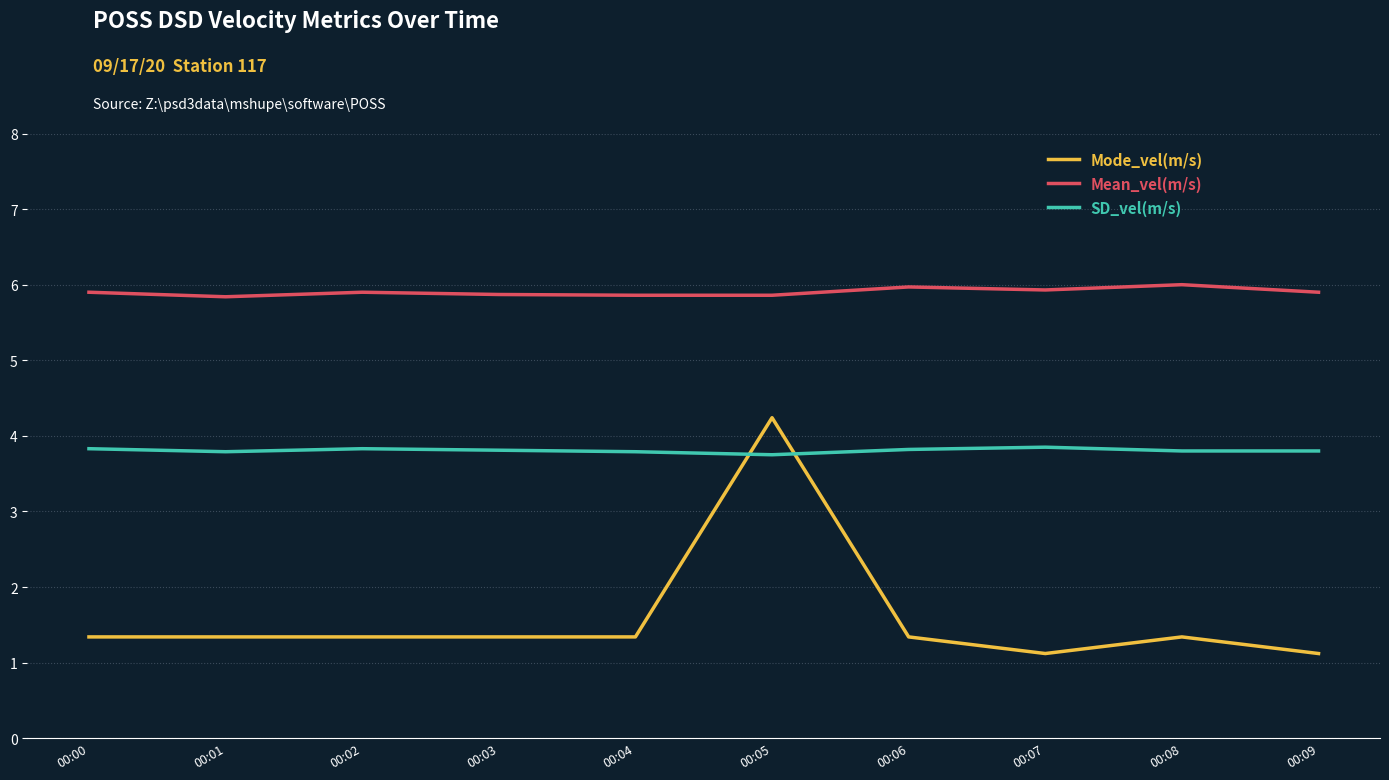

What is the maximum value shown in the chart?

6.0